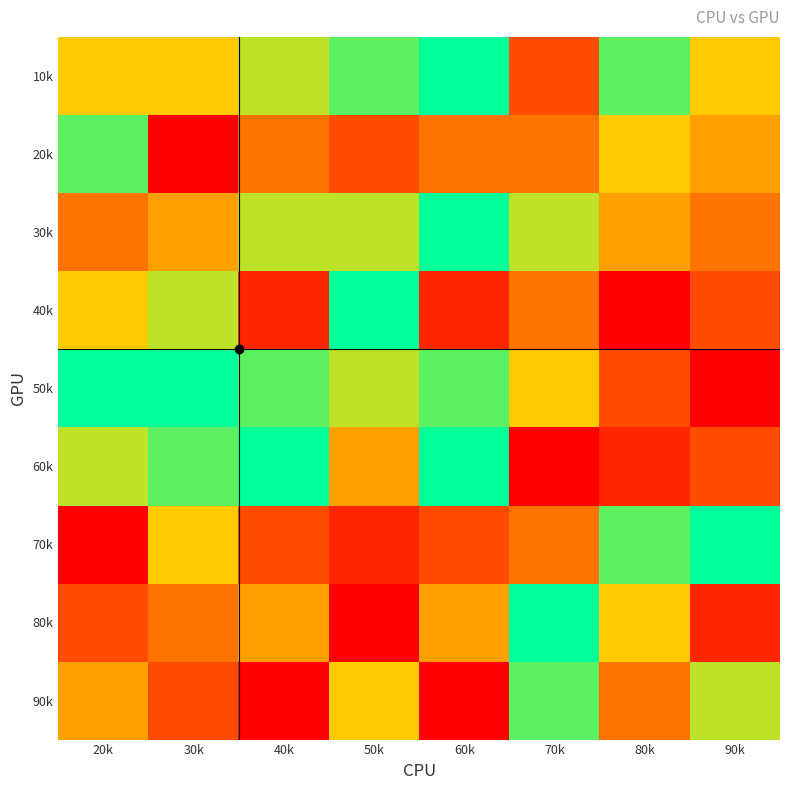

Reading left to right, transcribe all the data shown in this chart.

10k: 20k=6	30k=6	40k=7	50k=8	60k=9	70k=3	80k=8	90k=6
20k: 20k=8	30k=1	40k=4	50k=3	60k=4	70k=4	80k=6	90k=5
30k: 20k=4	30k=5	40k=7	50k=7	60k=9	70k=7	80k=5	90k=4
40k: 20k=6	30k=7	40k=2	50k=9	60k=2	70k=4	80k=1	90k=3
50k: 20k=9	30k=9	40k=8	50k=7	60k=8	70k=6	80k=3	90k=1
60k: 20k=7	30k=8	40k=9	50k=5	60k=9	70k=1	80k=2	90k=3
70k: 20k=1	30k=6	40k=3	50k=2	60k=3	70k=4	80k=8	90k=9
80k: 20k=3	30k=4	40k=5	50k=1	60k=5	70k=9	80k=6	90k=2
90k: 20k=5	30k=3	40k=1	50k=6	60k=1	70k=8	80k=4	90k=7